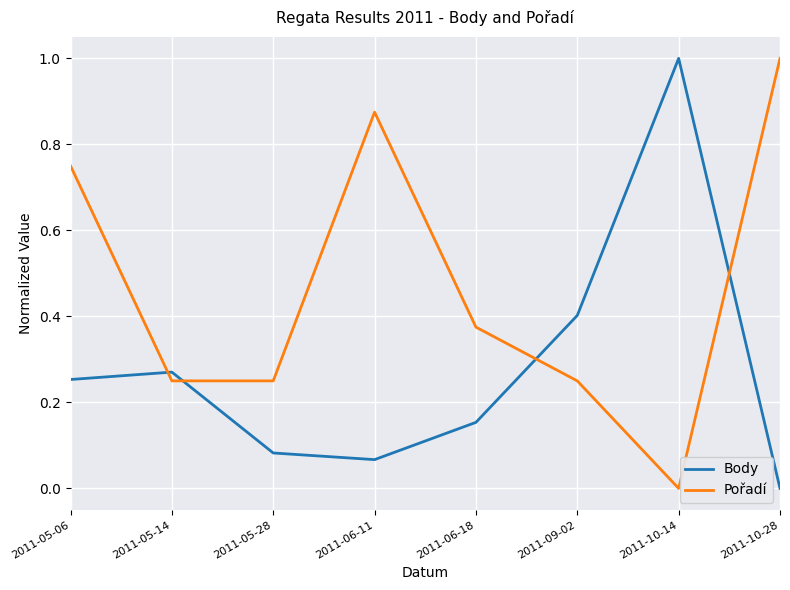

What is the maximum value for Body?

1.0